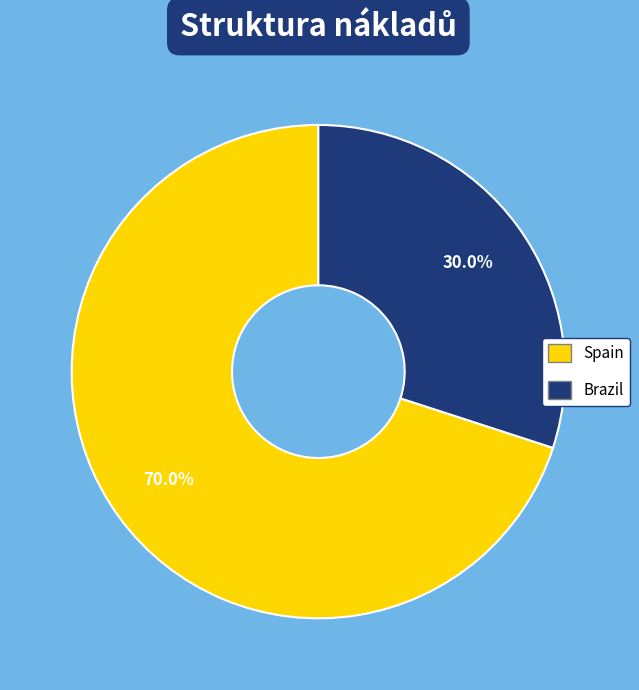

Which category has the smallest portion of the pie?

Brazil